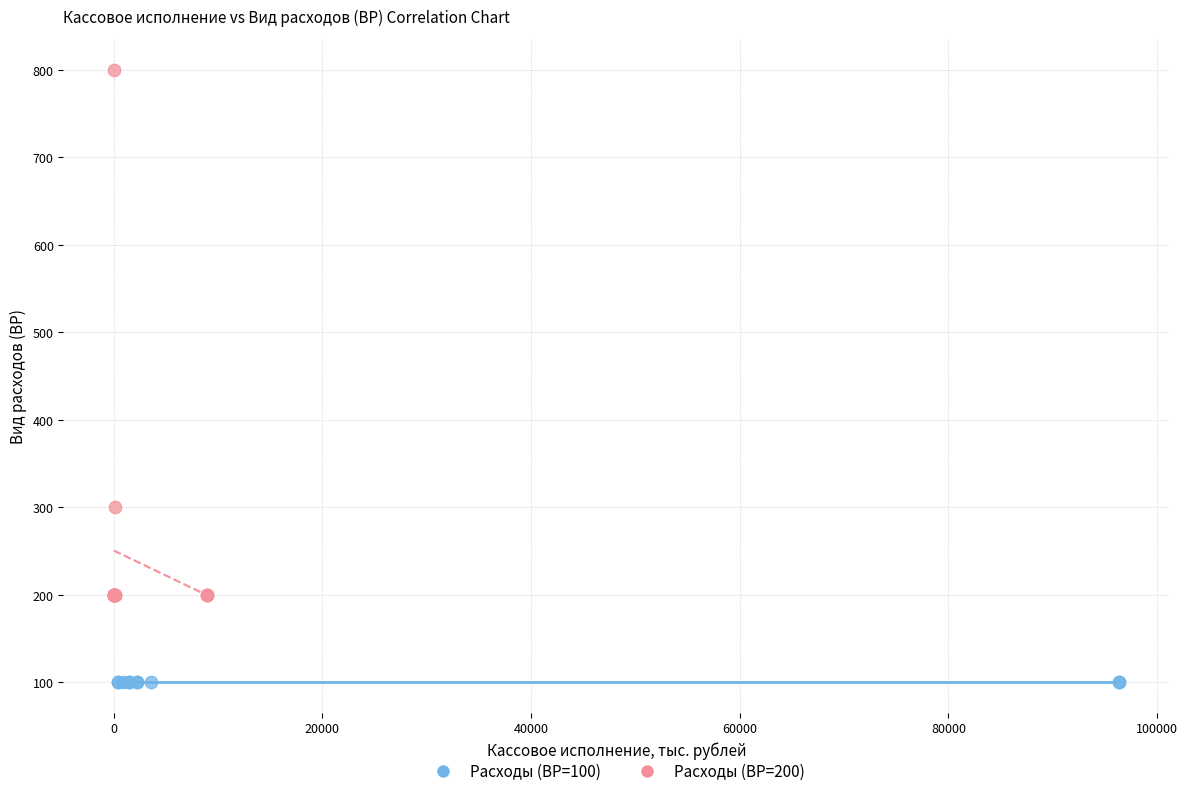

Which series reaches the minimum Y coordinate?

Расходы (ВР=100)